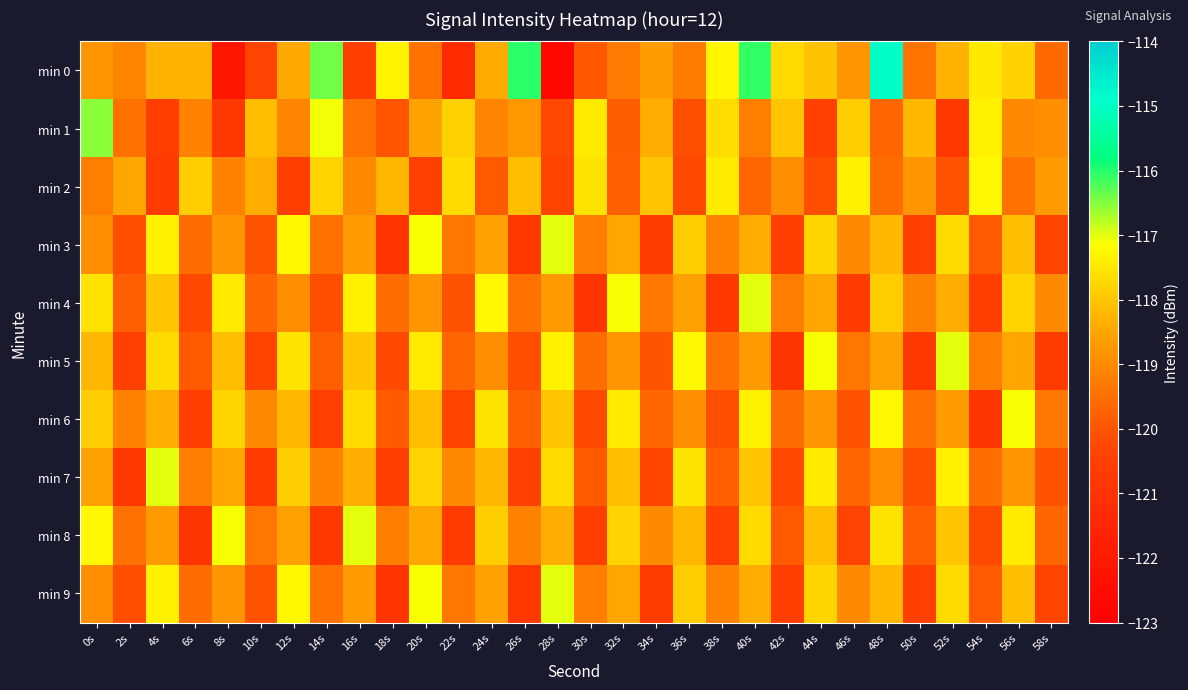

Count the number of categories in the chart.

30